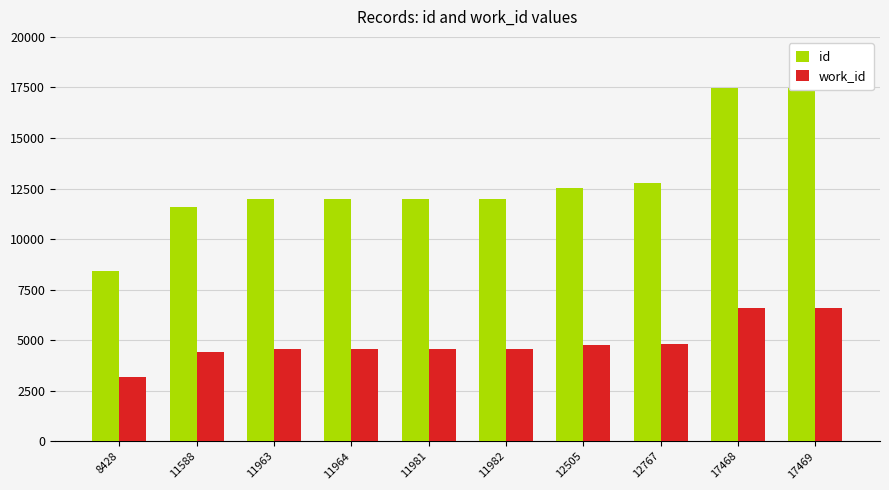

What is the value of the id bar at the 6th from the left?

11982